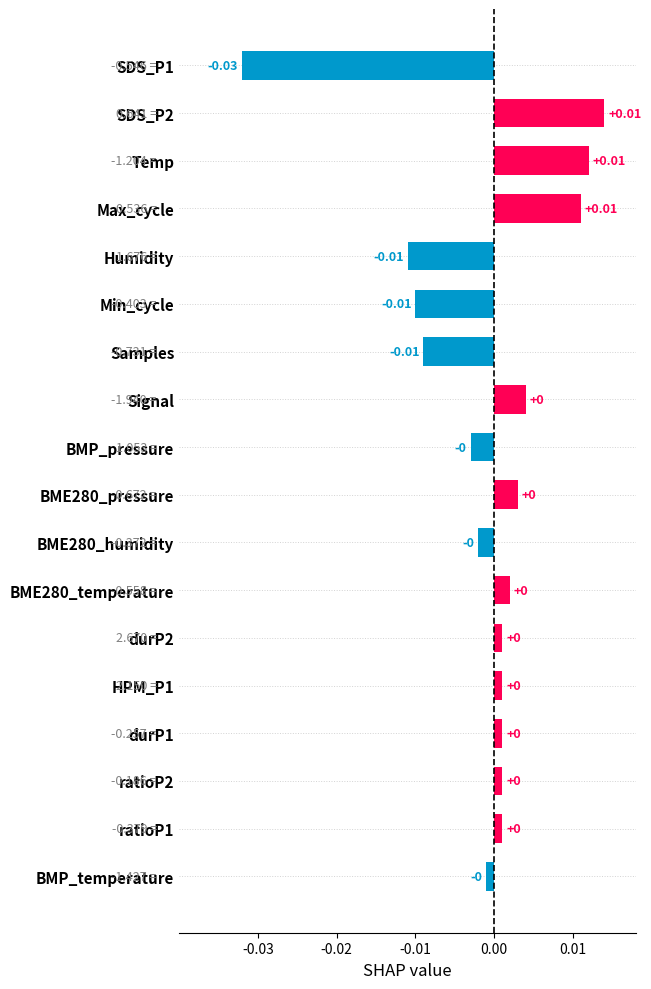

Which has a higher value, Max_cycle or BME280_humidity?

Max_cycle